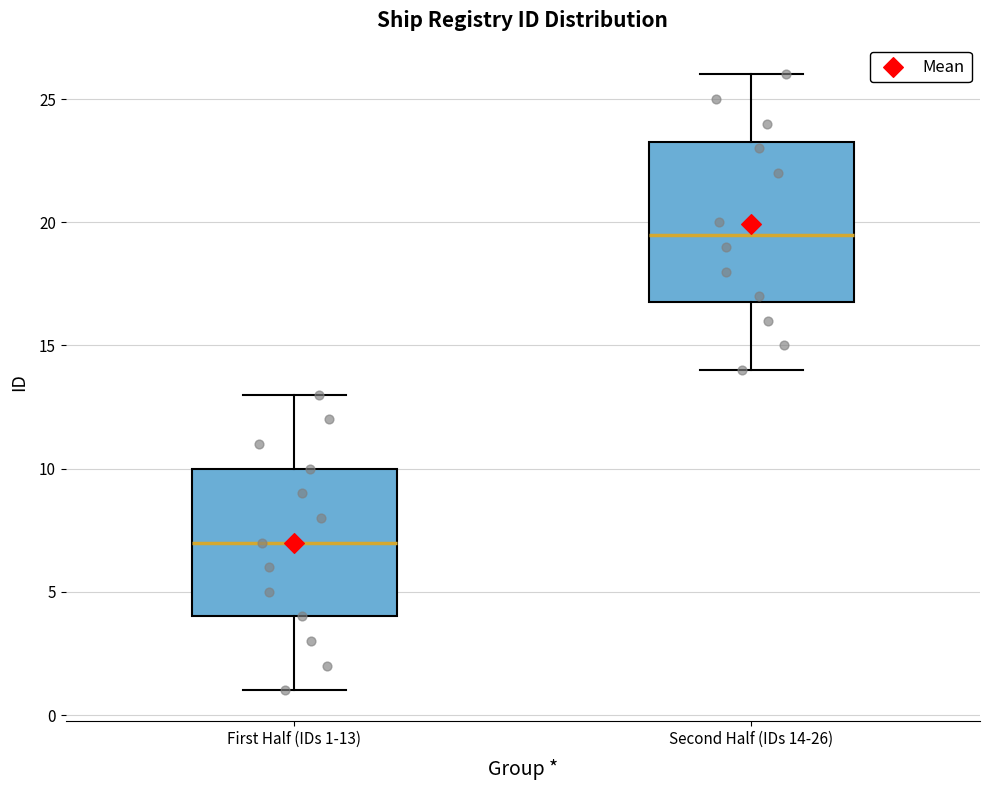

Which box's median line is the lowest?

First Half (IDs 1-13)